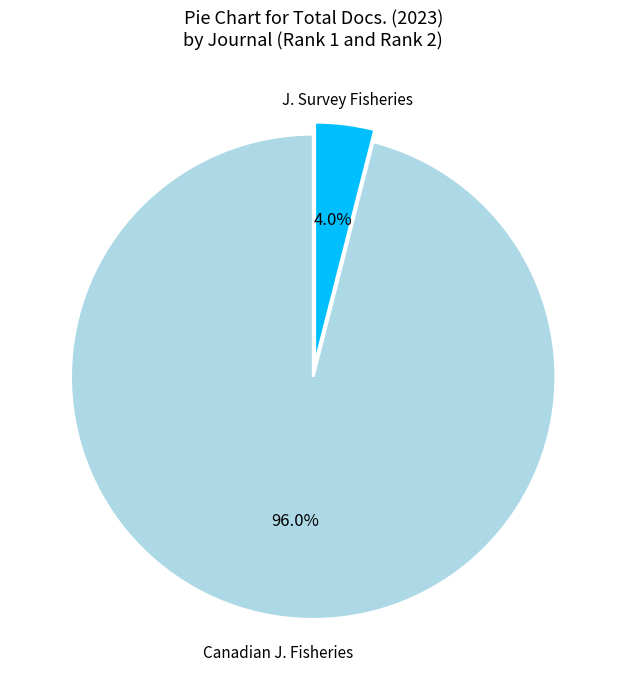

Is there a majority slice in this chart?

Yes